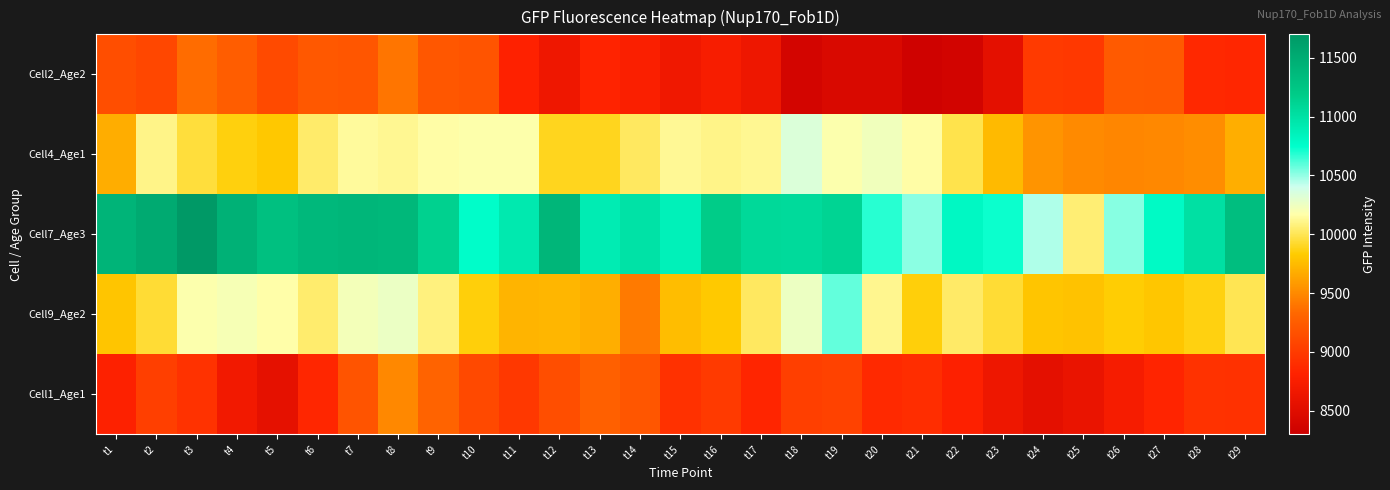

Which series has the largest total across all categories?

Cell7_Age3